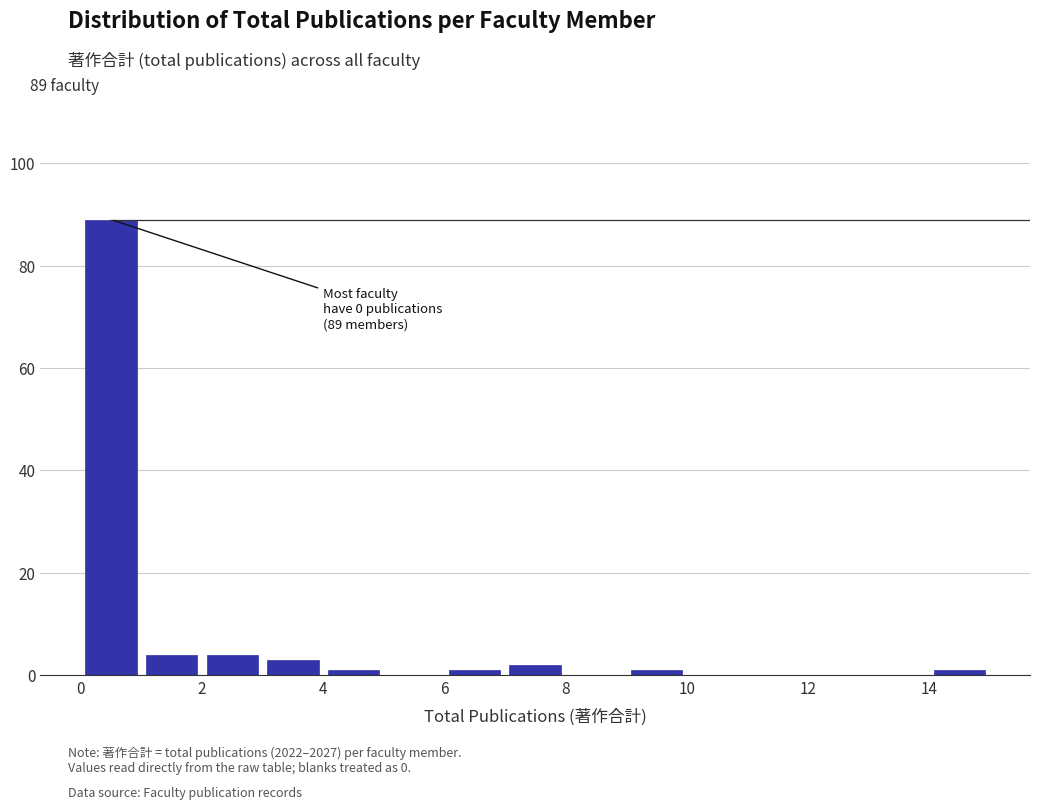

Over which range of the x-axis is the bar tallest?

0 to 1